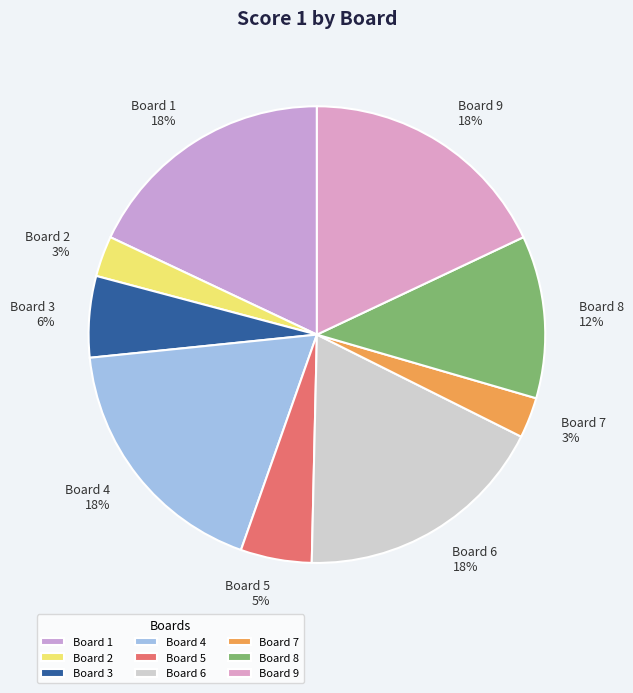

True or false: Board 5 accounts for 13% of the total.

False